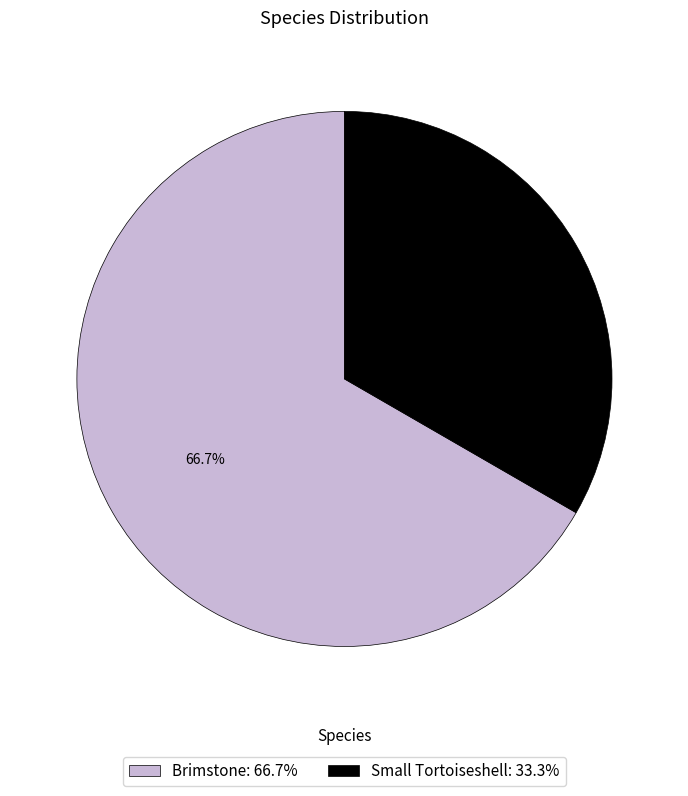

To the nearest percent, what is the combined percentage of Small Tortoiseshell and Brimstone?

100%